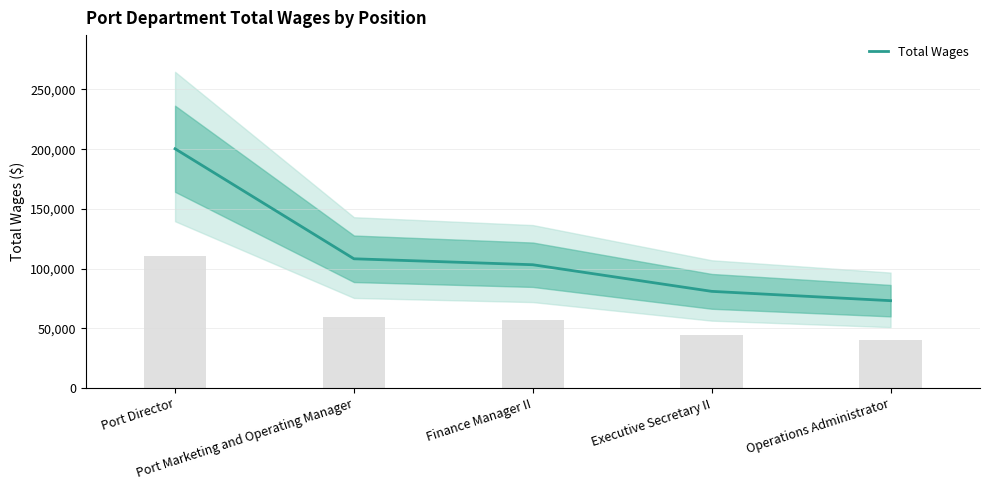

What is the label of the 5th bar from the right?

Port Director